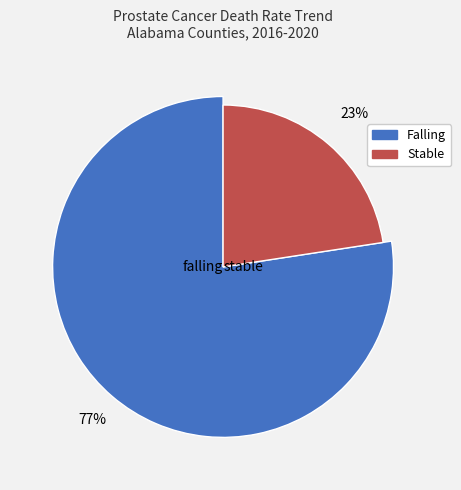

To the nearest percent, what portion does stable represent?

23%